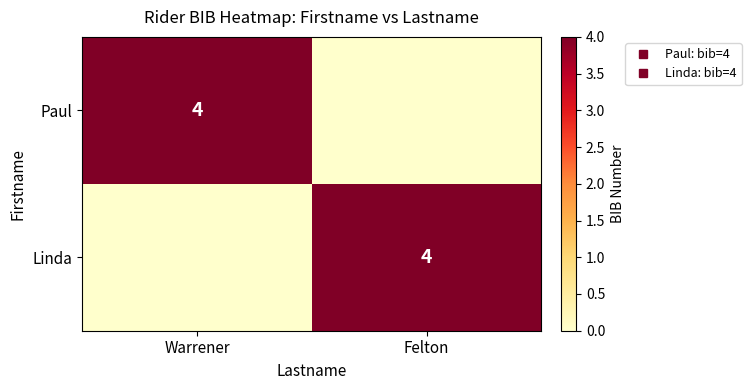

True or false: Linda has a value of 6 at Felton.

False